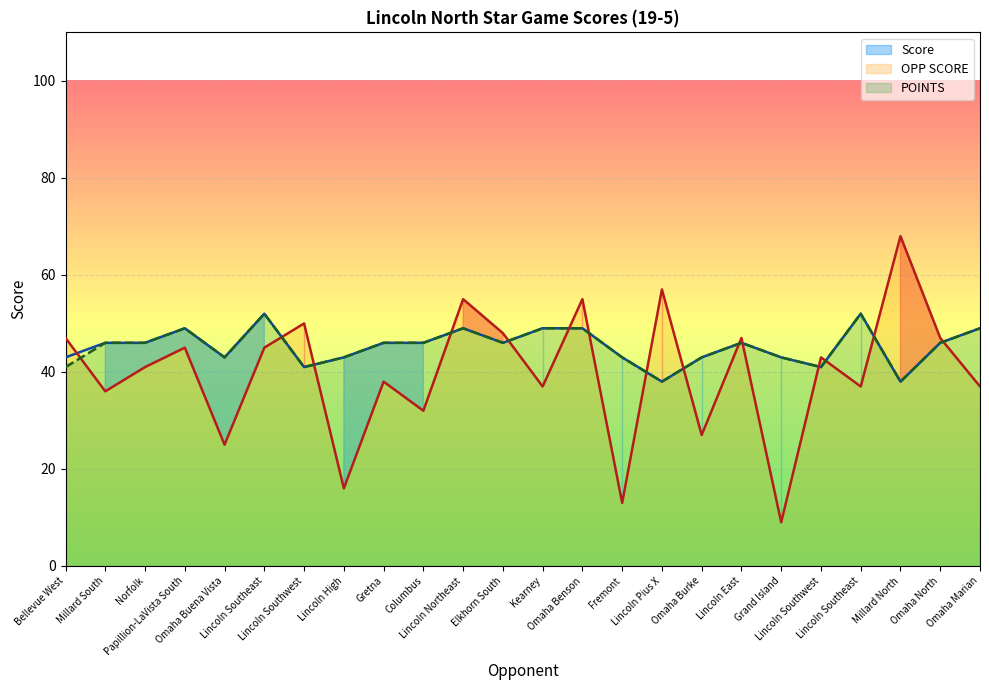

The Score series shows 38 at Lincoln Pius X. True or false?

True